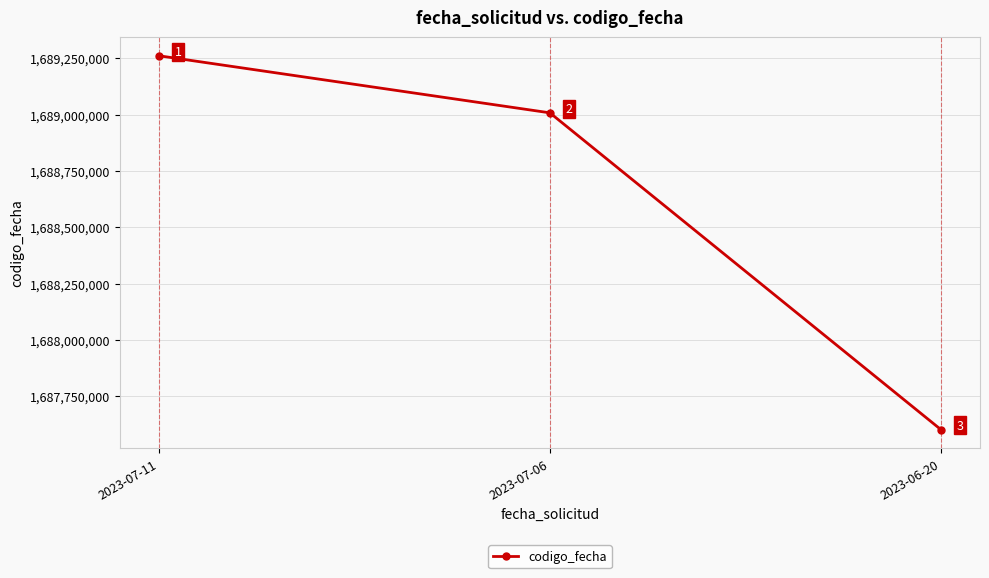

Rank the categories by value from lowest to highest.

2023-06-20, 2023-07-06, 2023-07-11